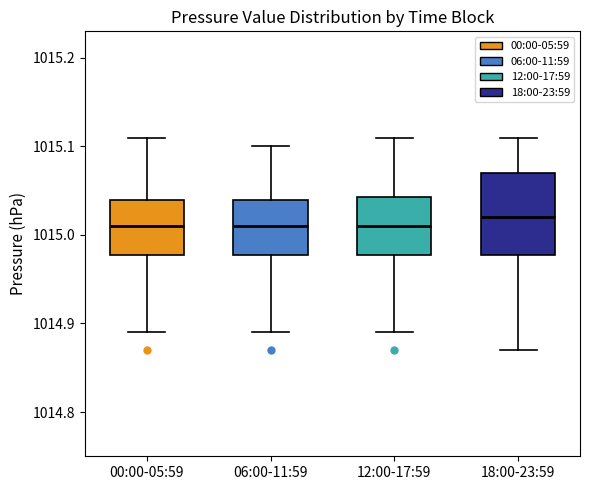

Where is the lower edge of the box for 06:00-11:59 on the y-axis? The values are not printed on the chart, so give them approximately, as read against the axis.

1014.98